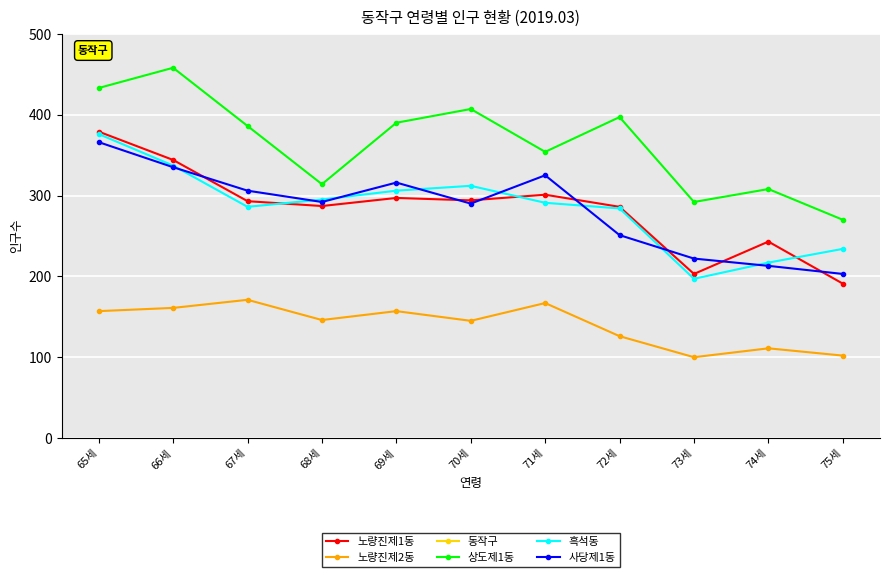

Count the number of categories in the chart.

11